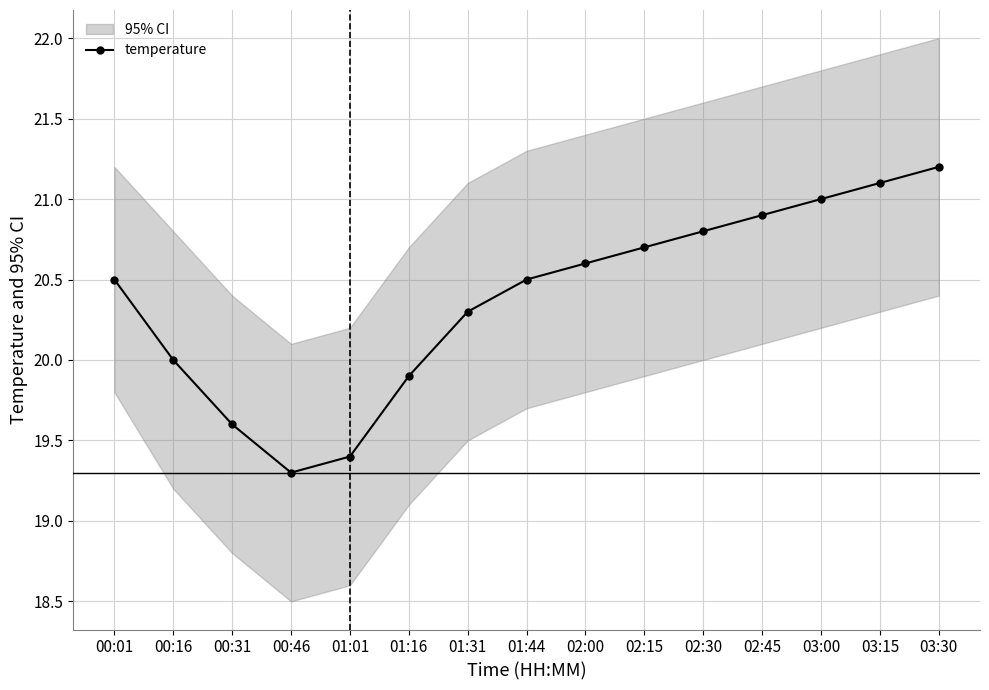

What is the label of the 5th point from the left?

01:01